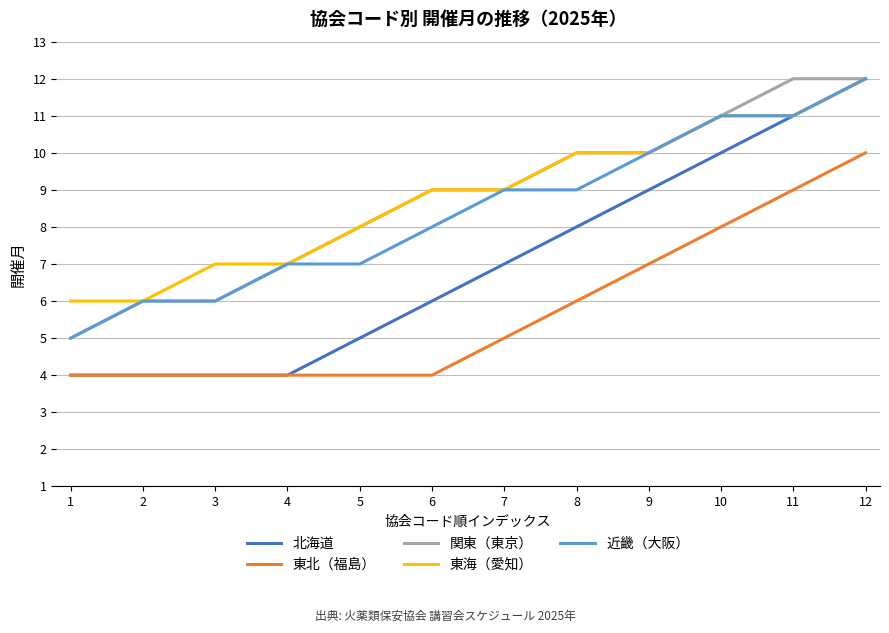

True or false: 東北（福島） and 関東（東京） intersect in this chart.

False